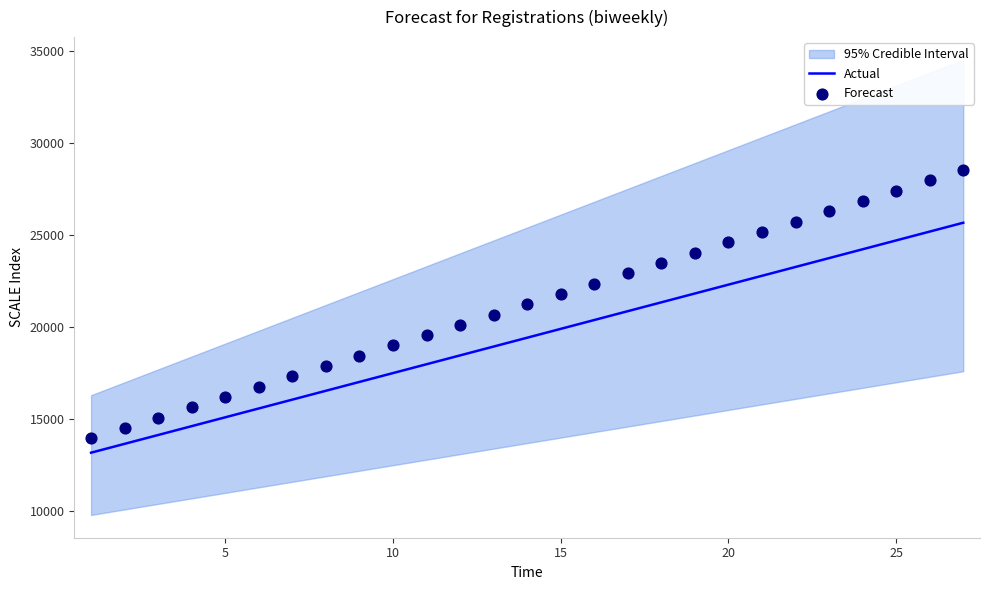

Is the value of Forecast at 17 greater than the value of Actual at 11?

Yes